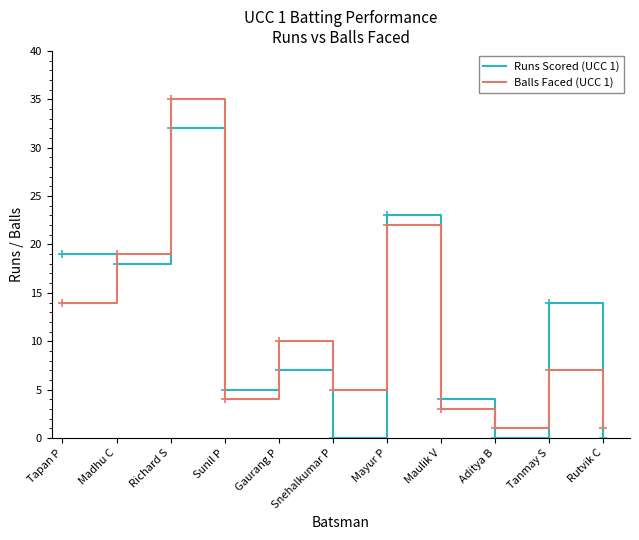

What position from the right is Tapan P?

11